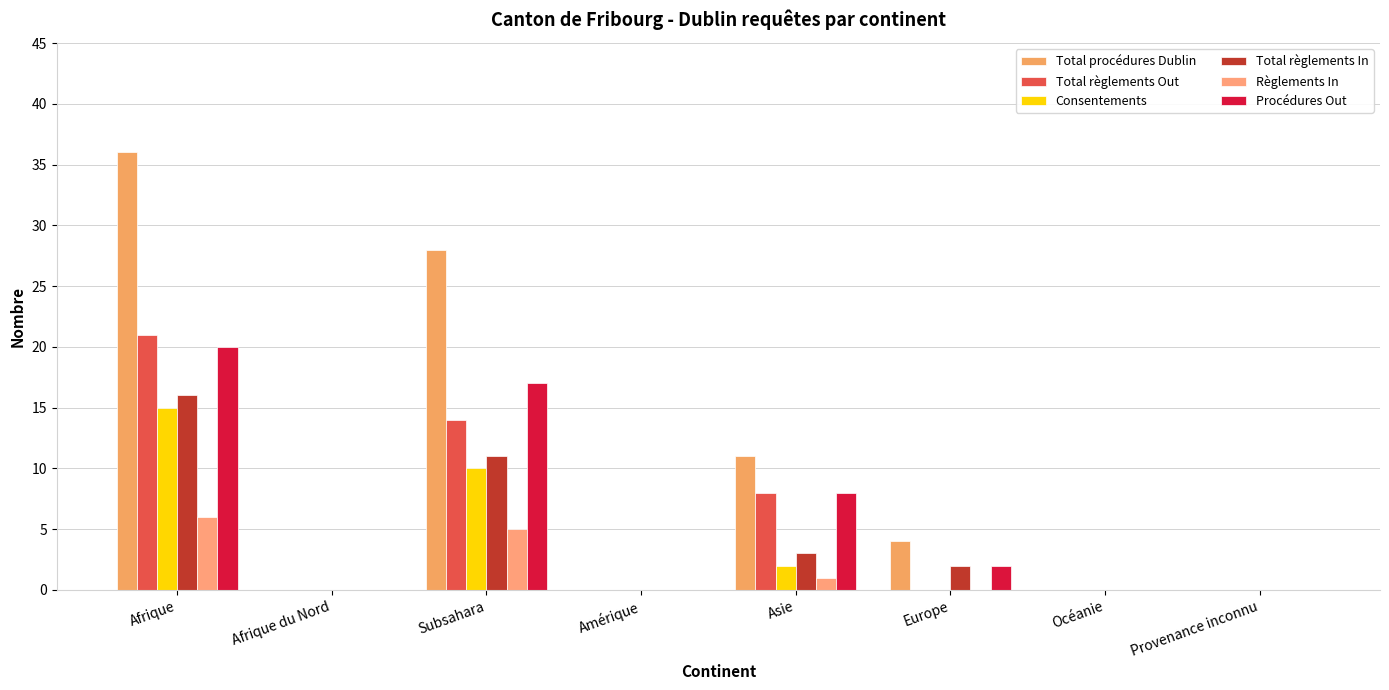

Which series has the largest range (max minus min)?

Total procédures Dublin